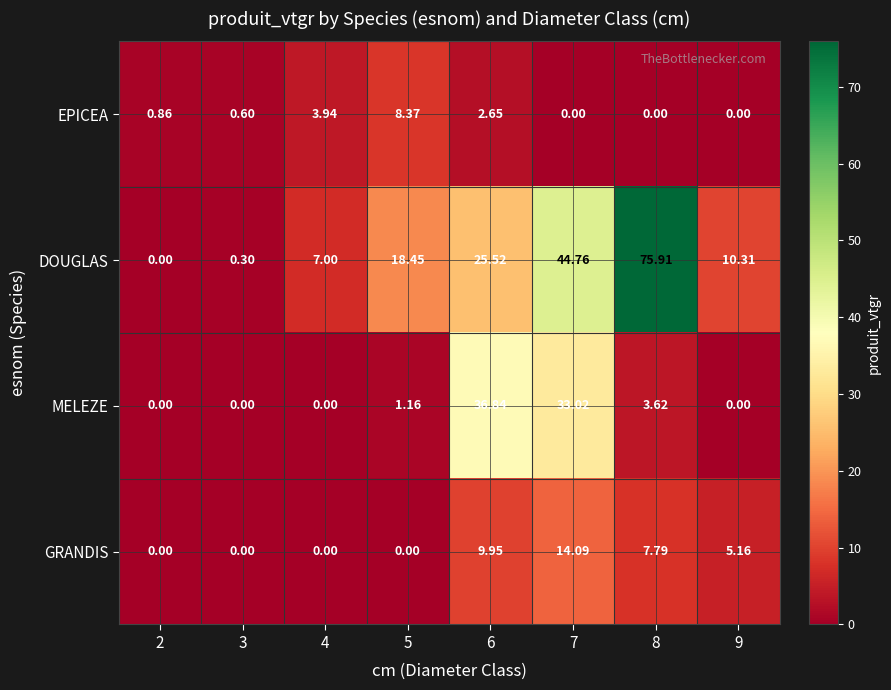

Which series has the largest range (max minus min)?

DOUGLAS